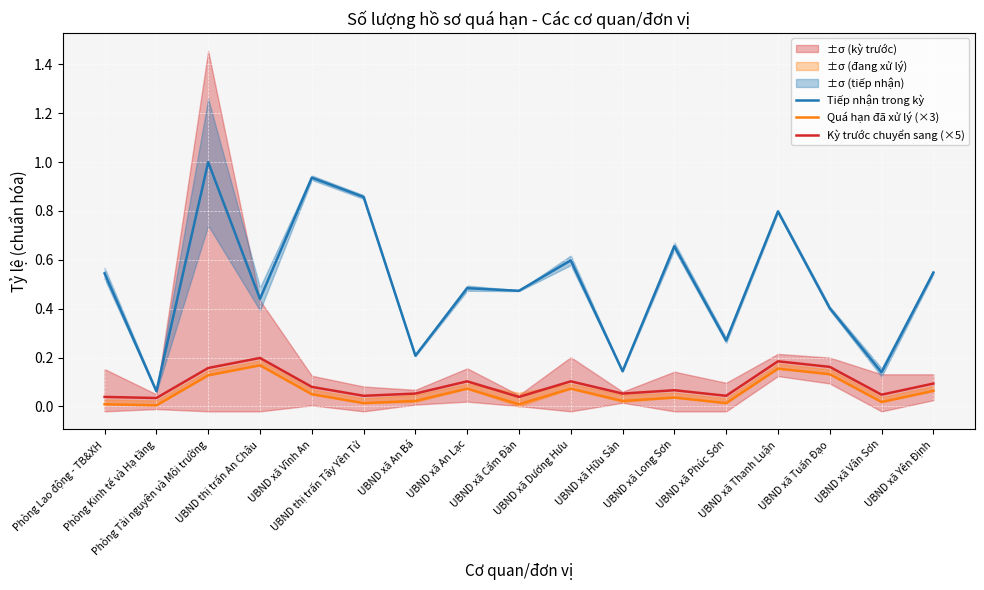

Reading left to right, extract all data points from this chart.

Tiếp nhận trong kỳ: 0.5	0.1	1.0	0.4	0.9	0.9	0.2	0.5	0.5	0.6	0.1	0.7	0.3	0.8	0.4	0.1	0.5
Quá hạn đã xử lý (×3): 0.0	0.0	0.1	0.2	0.1	0.0	0.0	0.1	0.0	0.1	0.0	0.0	0.0	0.2	0.1	0.0	0.1
Kỳ trước chuyển sang (×5): 0.0	0.0	0.2	0.2	0.1	0.0	0.1	0.1	0.0	0.1	0.1	0.1	0.0	0.2	0.2	0.0	0.1